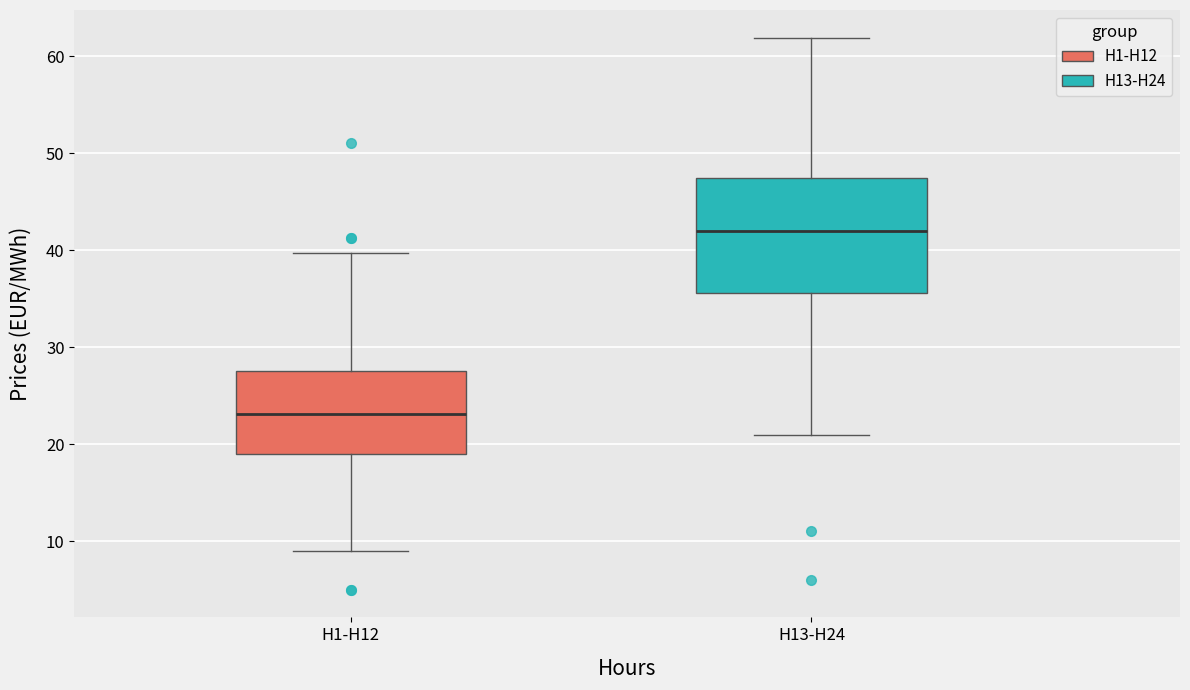

Where is the upper edge of the box for H13-H24 on the y-axis? The values are not printed on the chart, so give them approximately, as read against the axis.

48